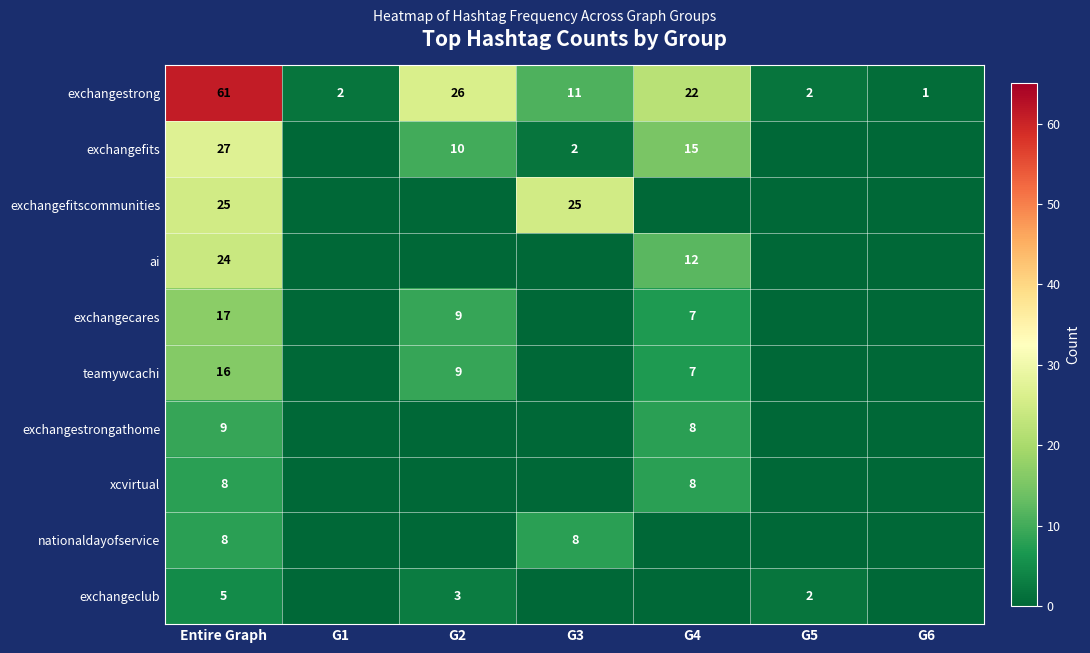

What is the difference between the second highest and minimum values in the exchangestrong series?

25